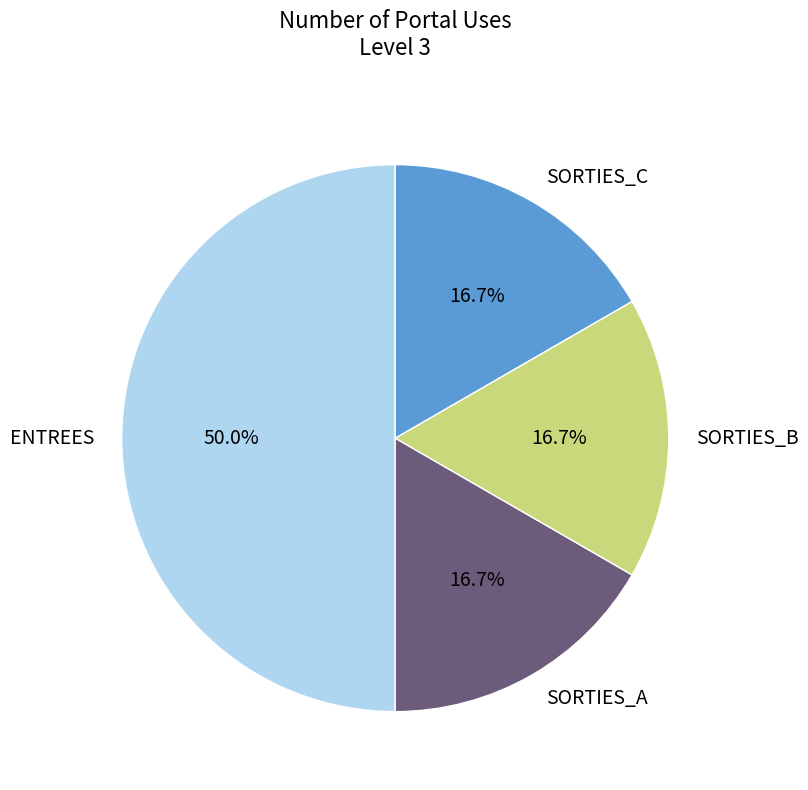

Does SORTIES_C represent more than half of the total?

No